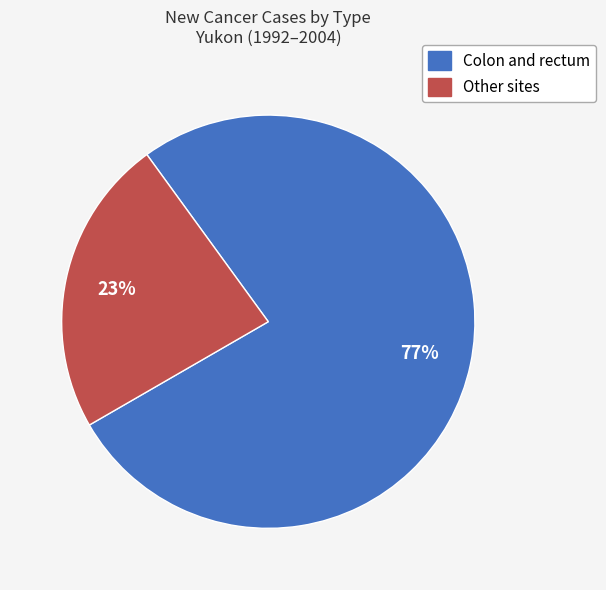

To the nearest percent, what is the average slice percentage?

50%